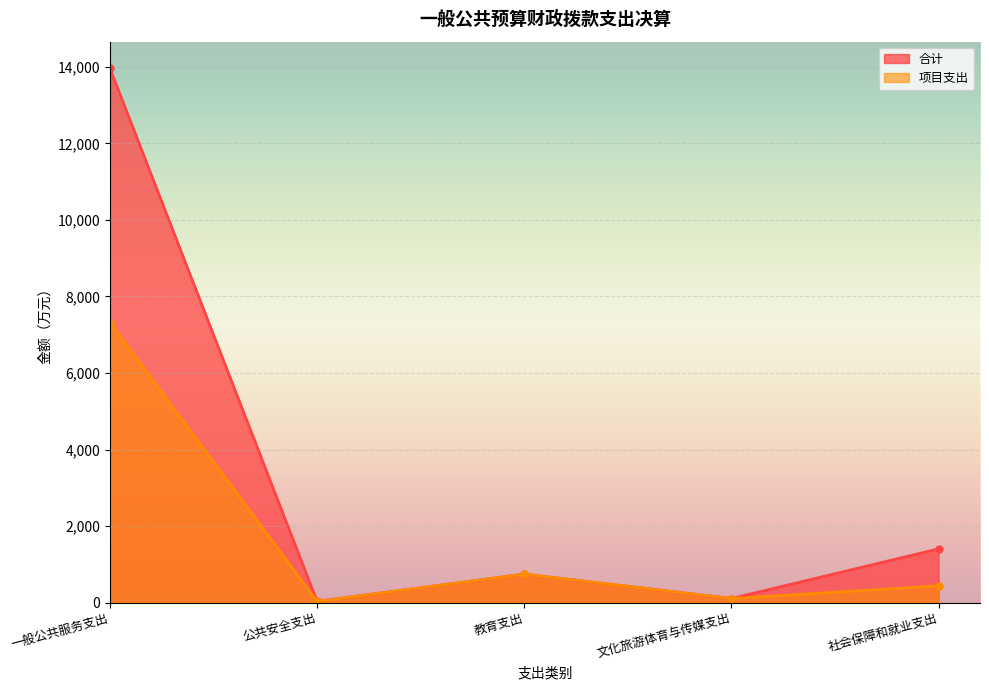

Reading left to right, transcribe all the data shown in this chart.

合计: 一般公共服务支出=13961.3	公共安全支出=30.8	教育支出=743.2	文化旅游体育与传媒支出=106.2	社会保障和就业支出=1404.3
项目支出: 一般公共服务支出=7318.5	公共安全支出=30.8	教育支出=743.2	文化旅游体育与传媒支出=106.2	社会保障和就业支出=438.2